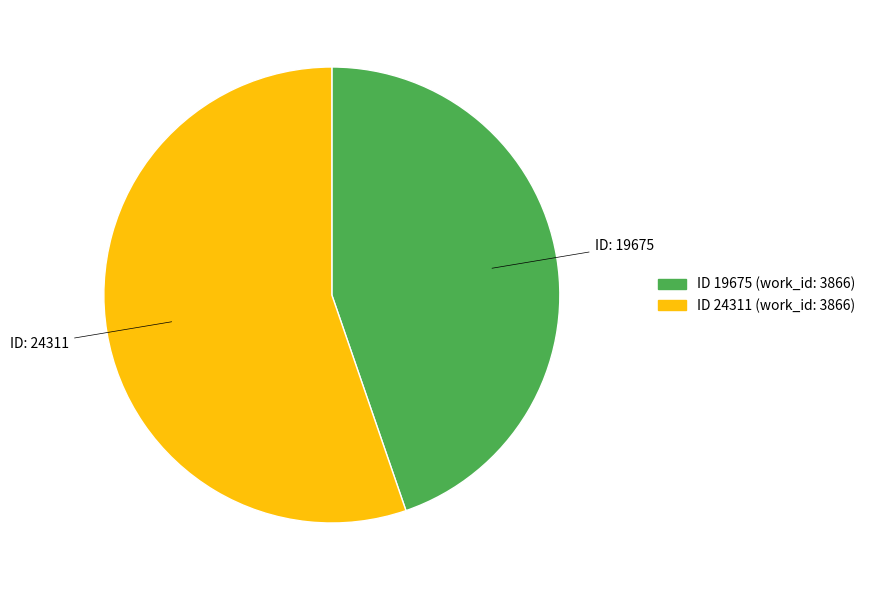

Is there a majority slice in this chart?

Yes